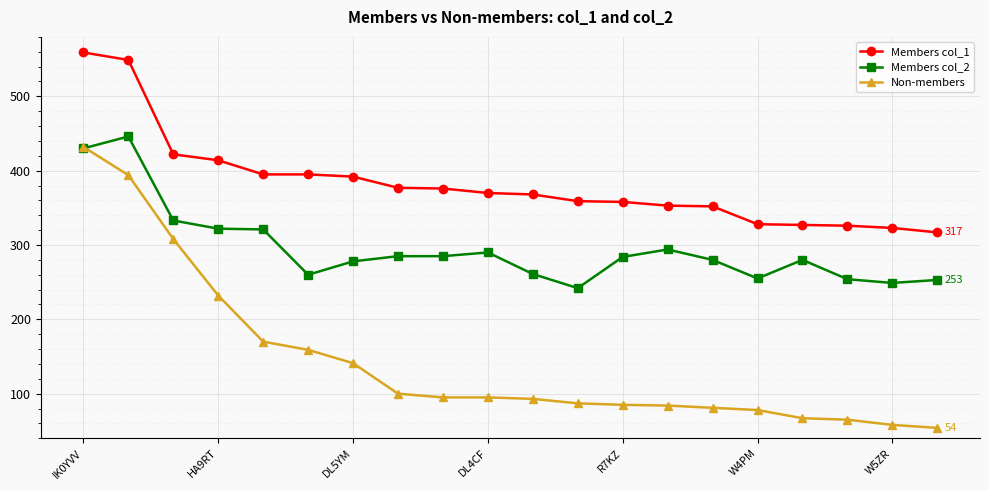

What is the highest value of the Members col_2 series?

446